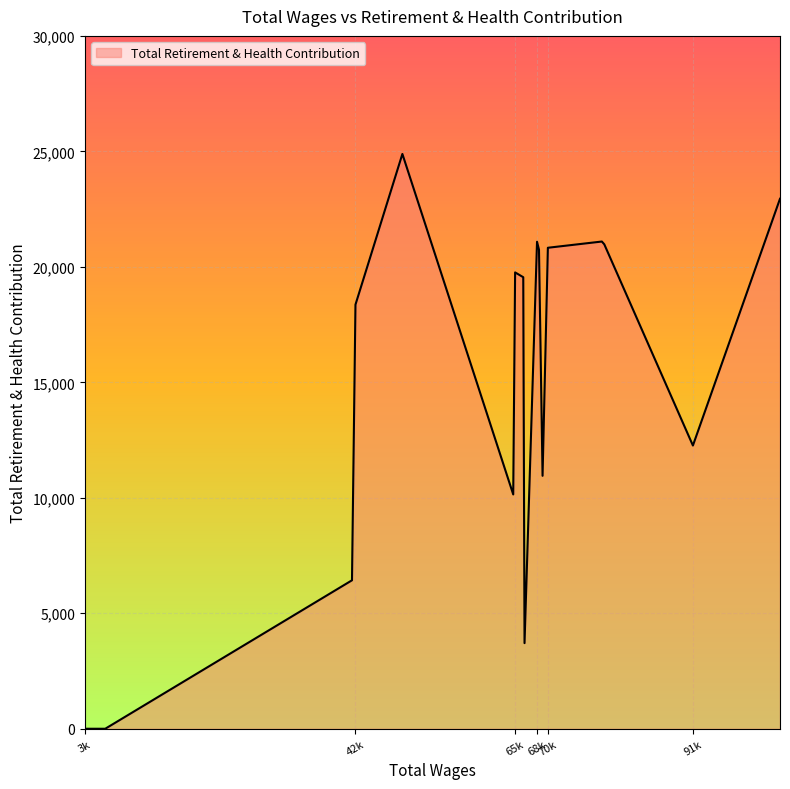

What is the difference between the maximum and minimum values?

24888